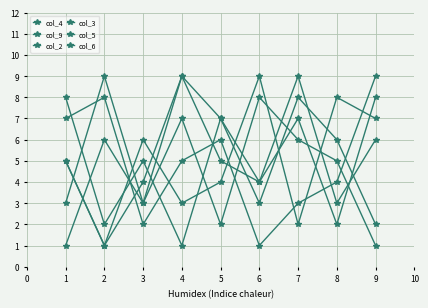

What value does the col_4 series have at 5?

2